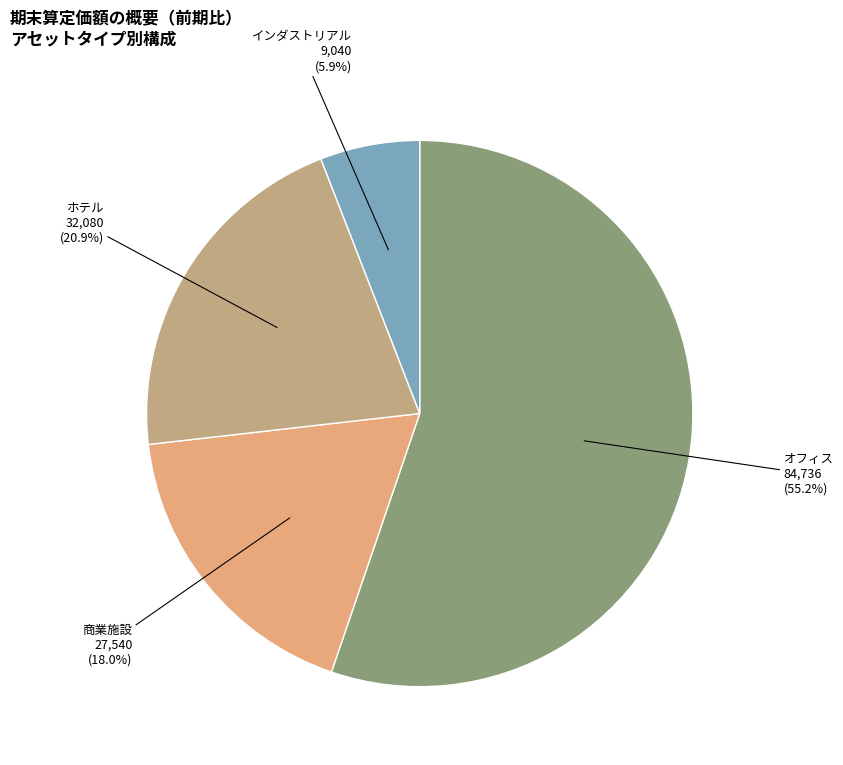

Does any single category account for the majority?

Yes